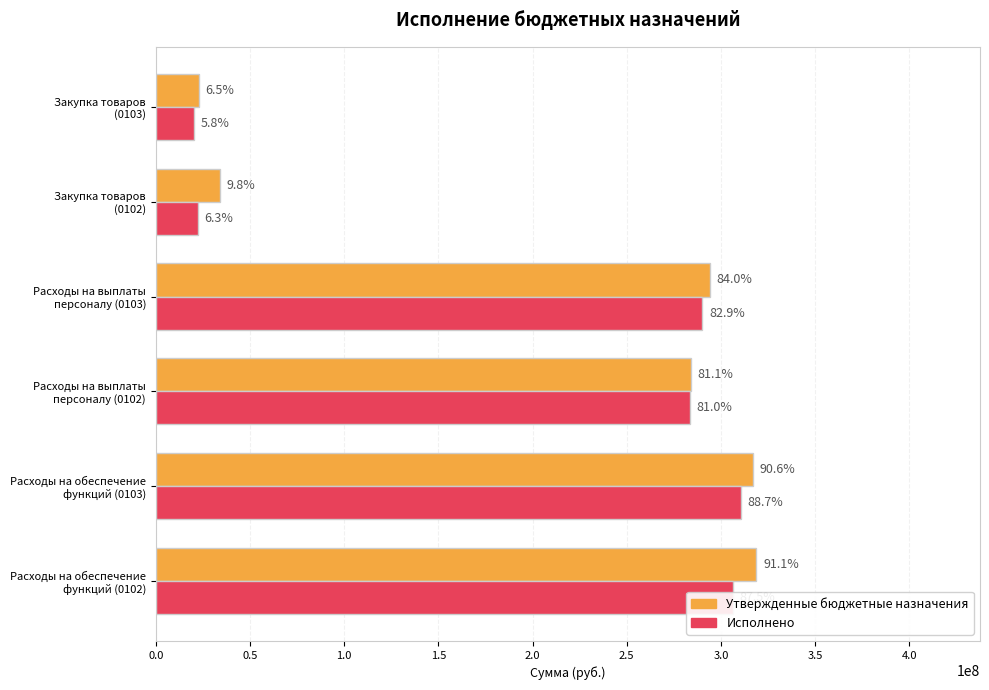

What is the difference between the maximum and second lowest values in the Утвержденные бюджетные назначения series?

284684200.0